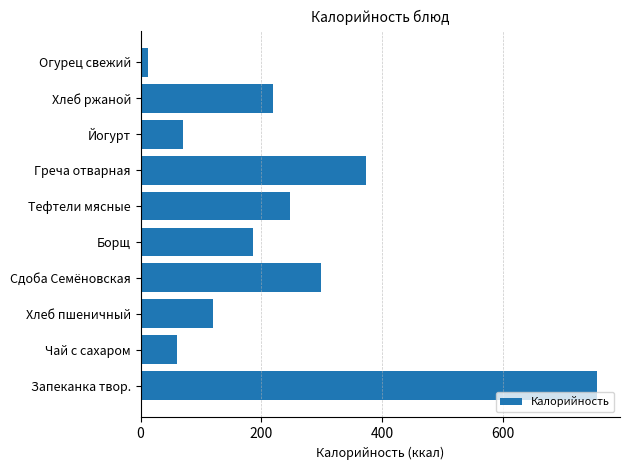

Count the number of data series in this chart.

1